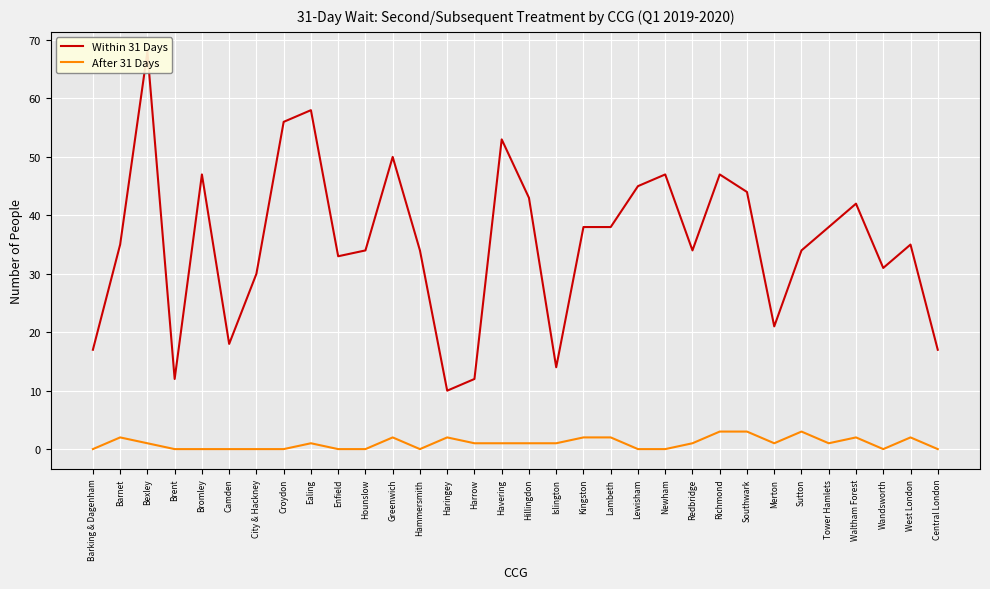

Between Brent and Merton, which series saw the biggest shift?

Within 31 Days